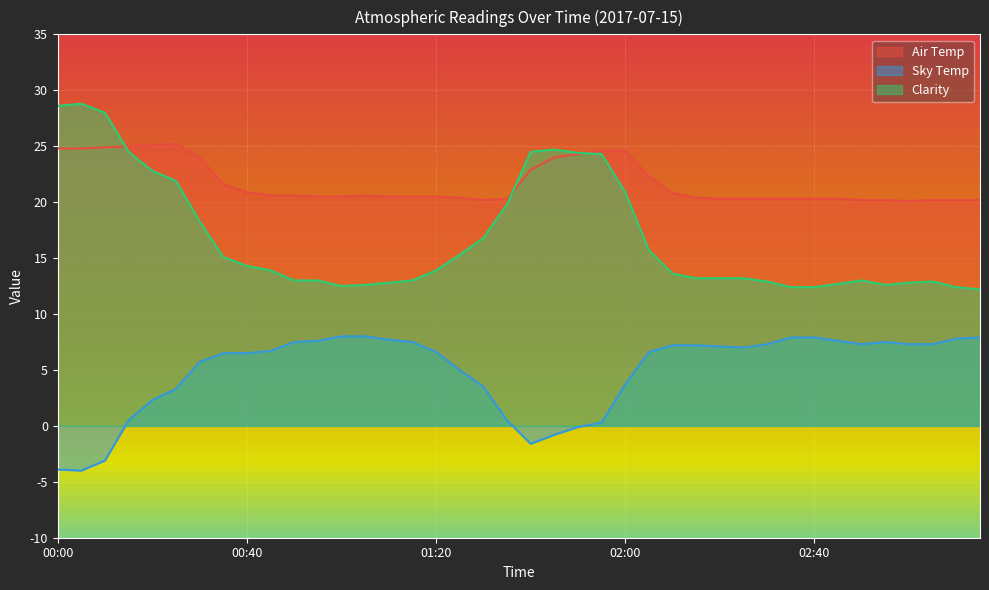

At 01:10, list the series in order from smallest to largest.

Sky Temp, Clarity, Air Temp